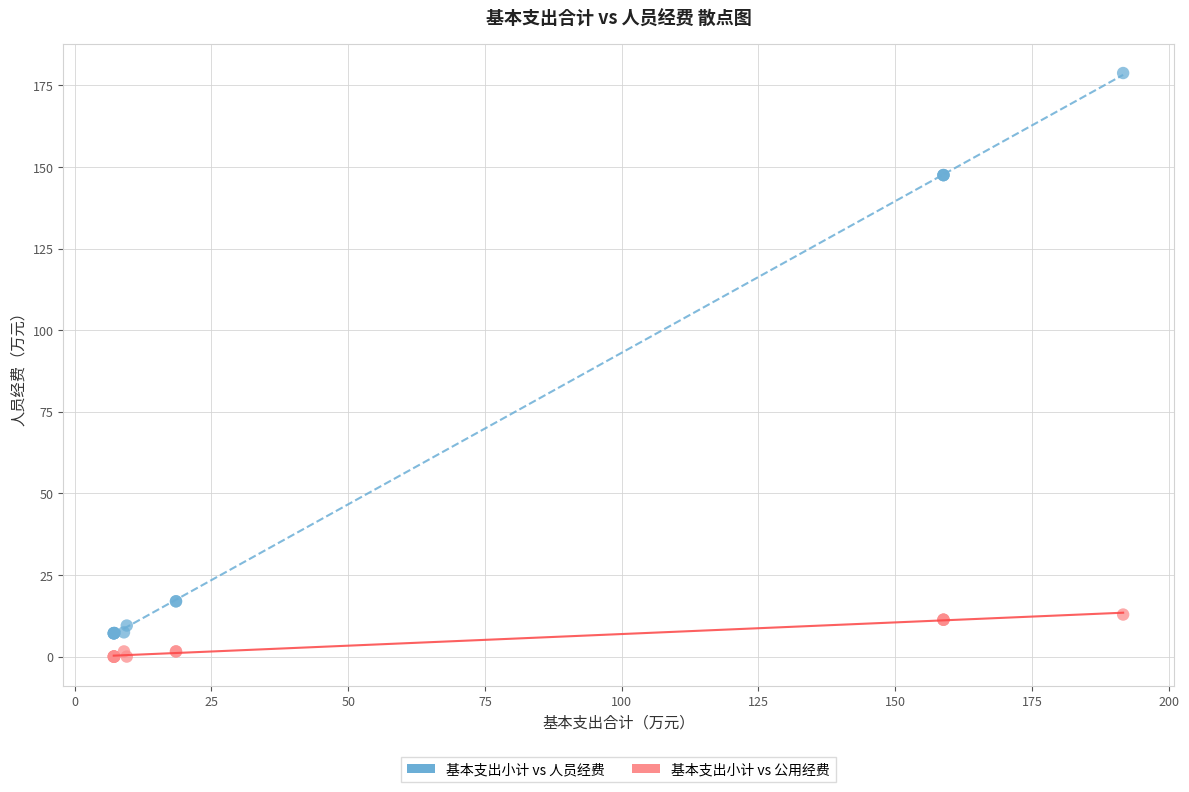

Which series contains the lowest Y value?

基本支出小计 vs 公用经费